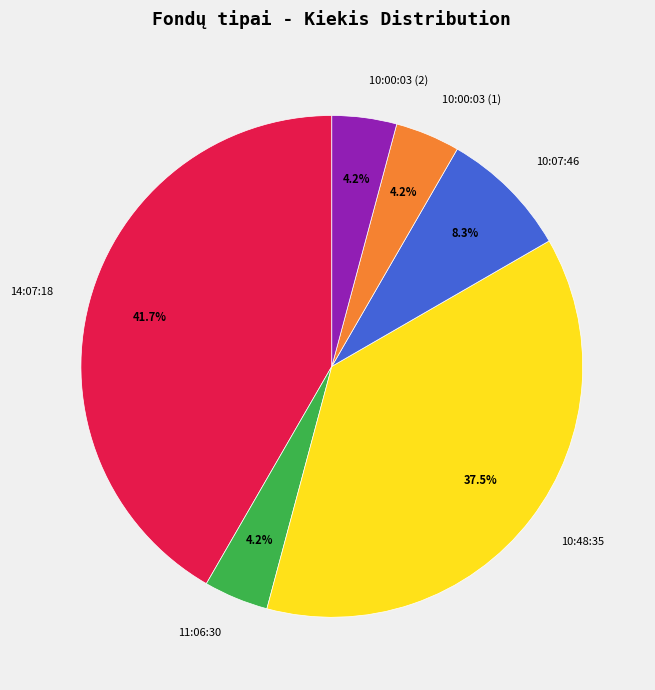

Between 10:07:46 and 10:48:35, which is larger?

10:48:35